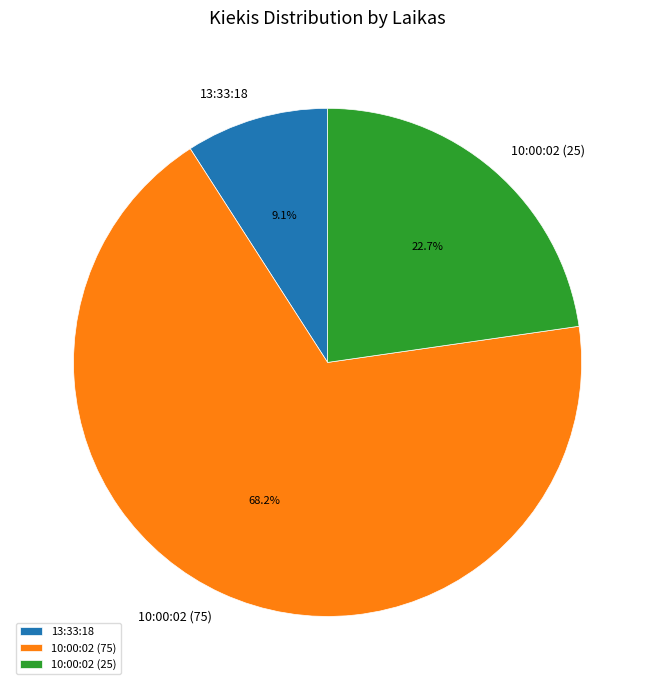

Count the number of slices in the pie.

3